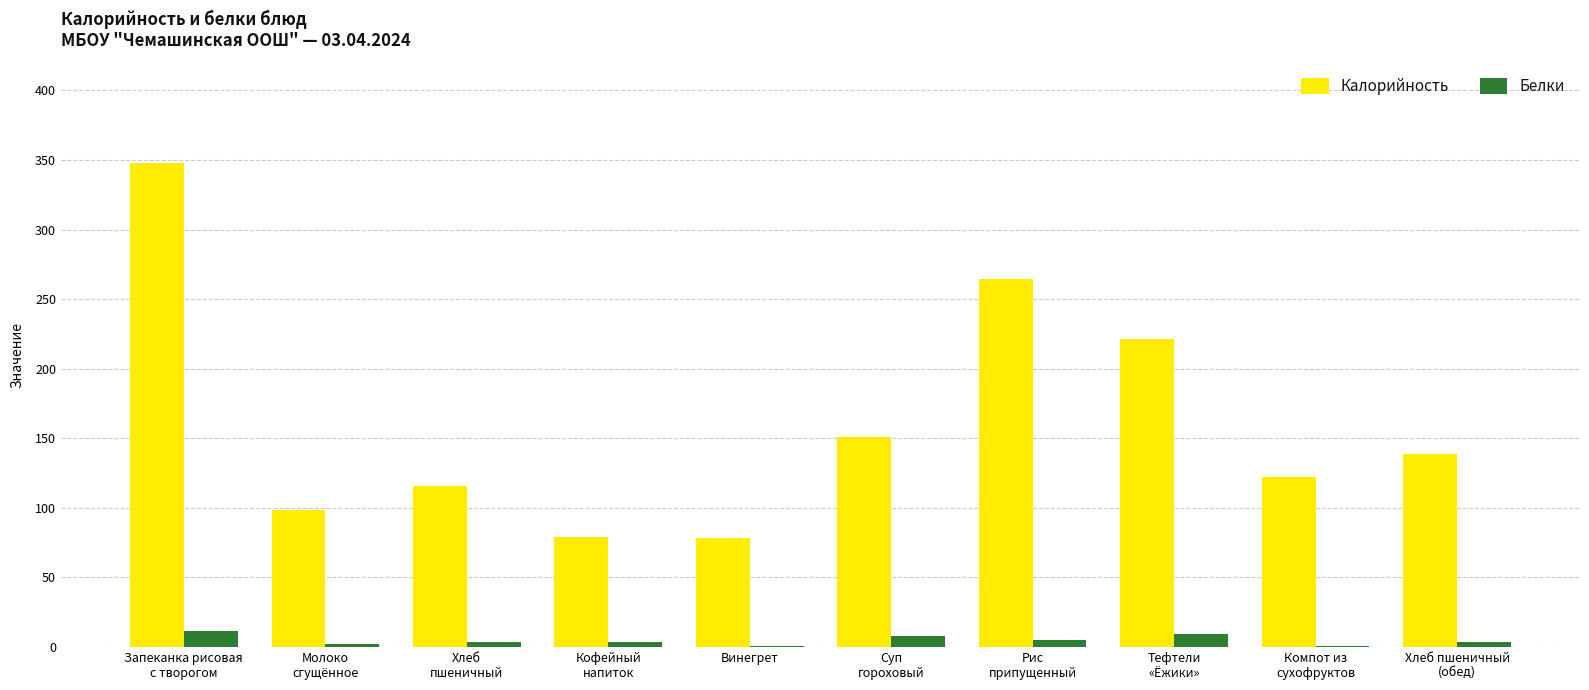

What is the highest value of the Калорийность series?

348.0